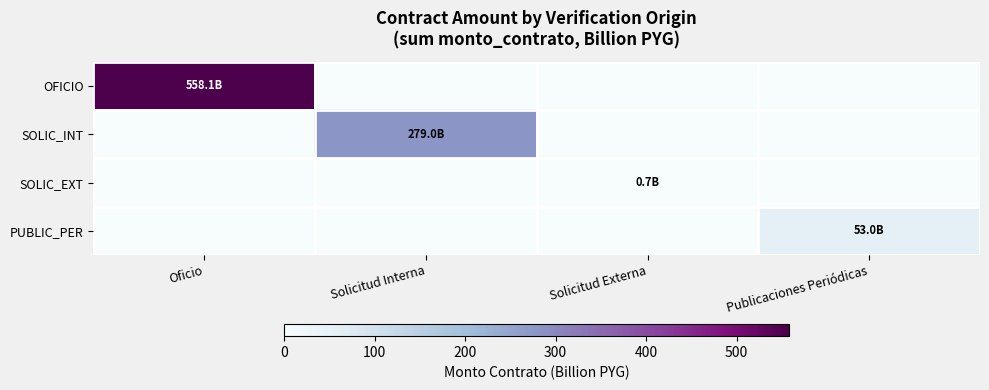

Reading right to left, transcribe all the data shown in this chart.

OFICIO: Publicaciones Periódicas=0.0	Solicitud Externa=0.0	Solicitud Interna=0.0	Oficio=558.1
SOLIC_INT: Publicaciones Periódicas=0.0	Solicitud Externa=0.0	Solicitud Interna=279.0	Oficio=0.0
SOLIC_EXT: Publicaciones Periódicas=0.0	Solicitud Externa=0.7	Solicitud Interna=0.0	Oficio=0.0
PUBLIC_PER: Publicaciones Periódicas=53.0	Solicitud Externa=0.0	Solicitud Interna=0.0	Oficio=0.0